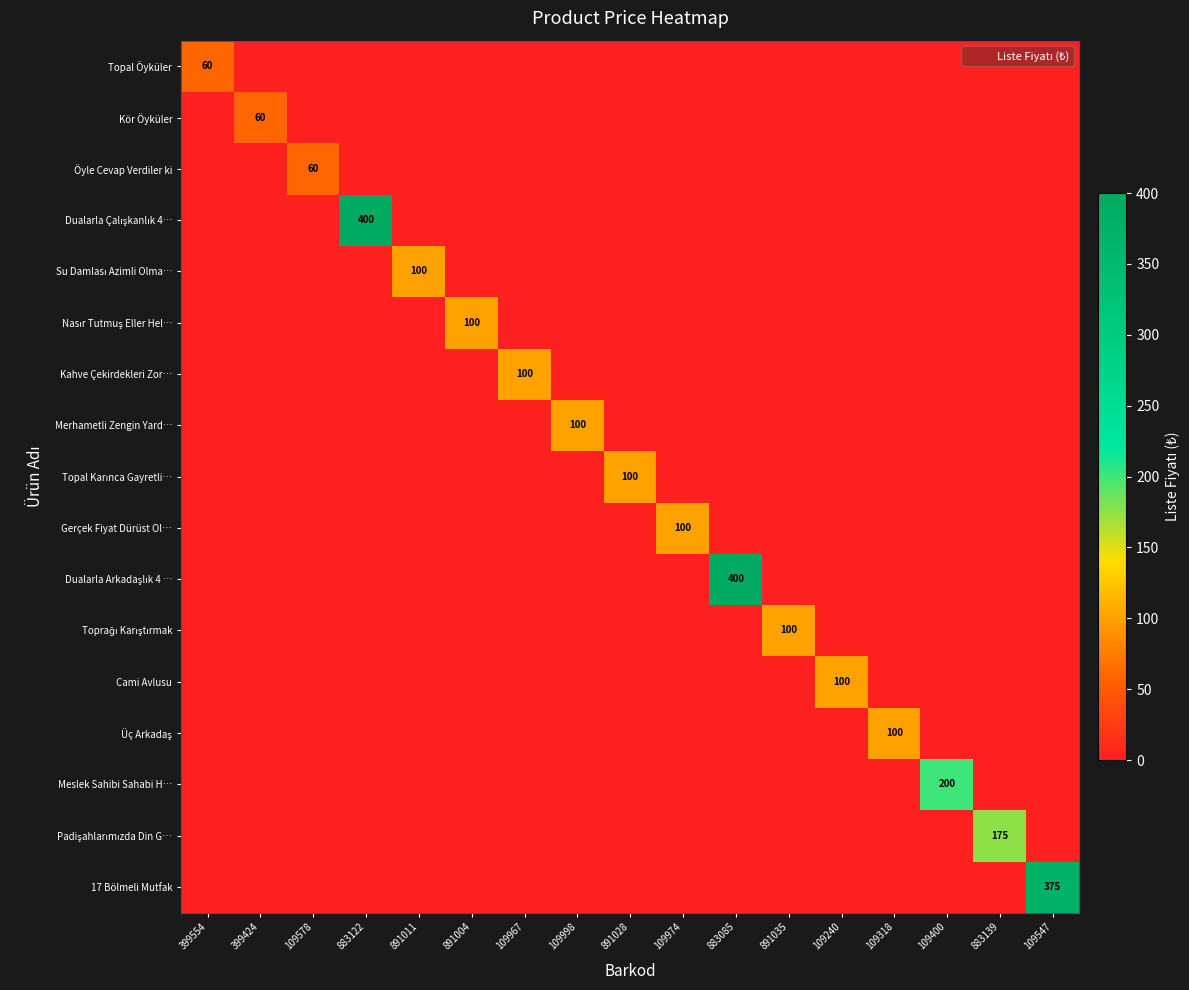

Which category has the lowest value across all series?

399424